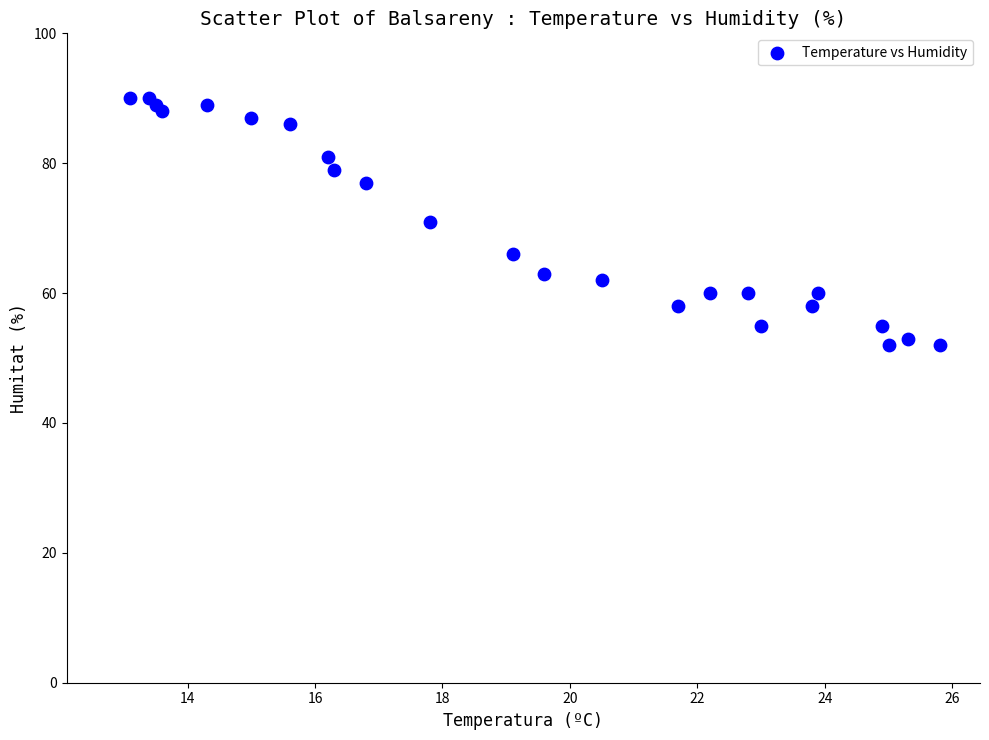

What is the range of Y values (max minus min)?

38